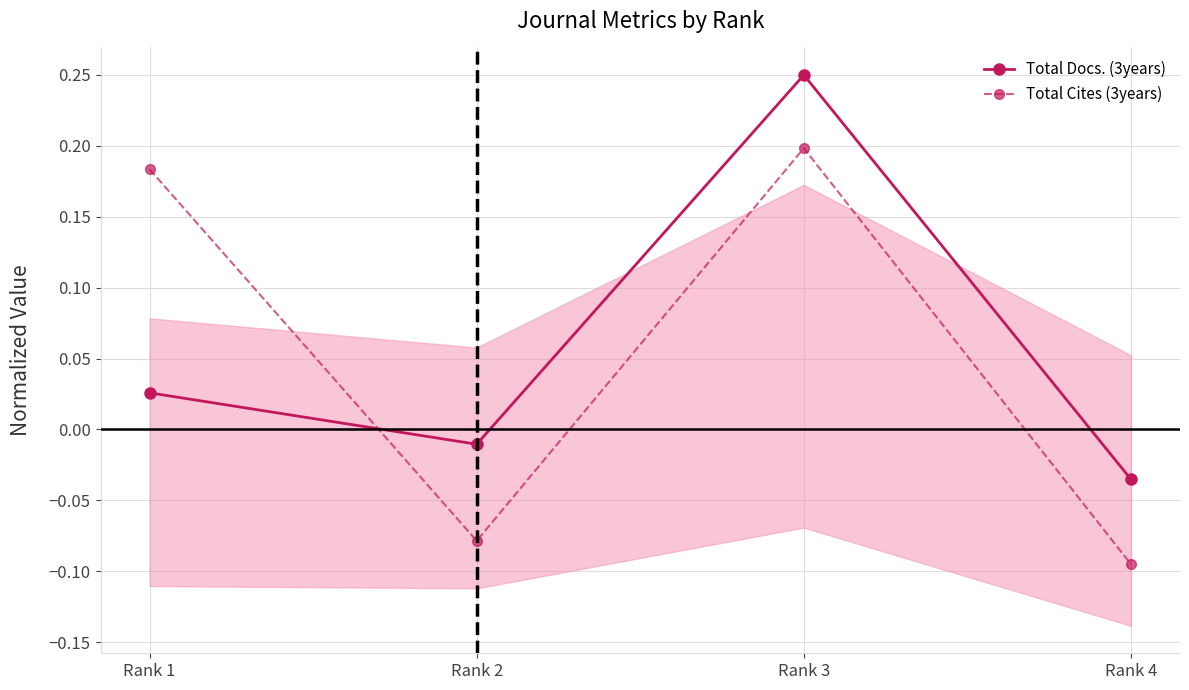

What is the value of the Total Cites (3years) point at the 3rd from the left?

0.2